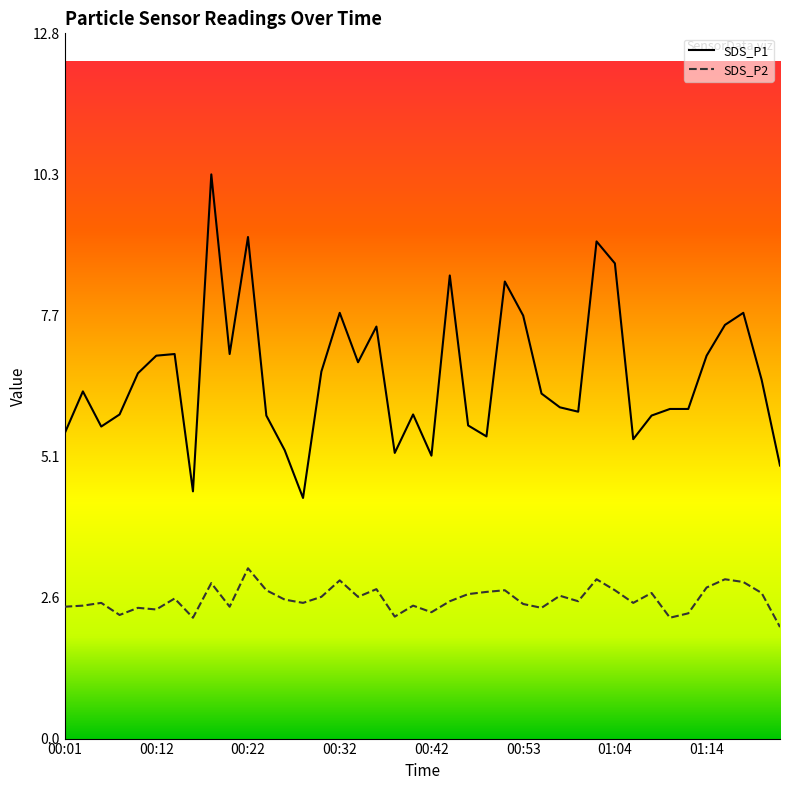

What are all the series names shown in the legend?

SDS_P1, SDS_P2